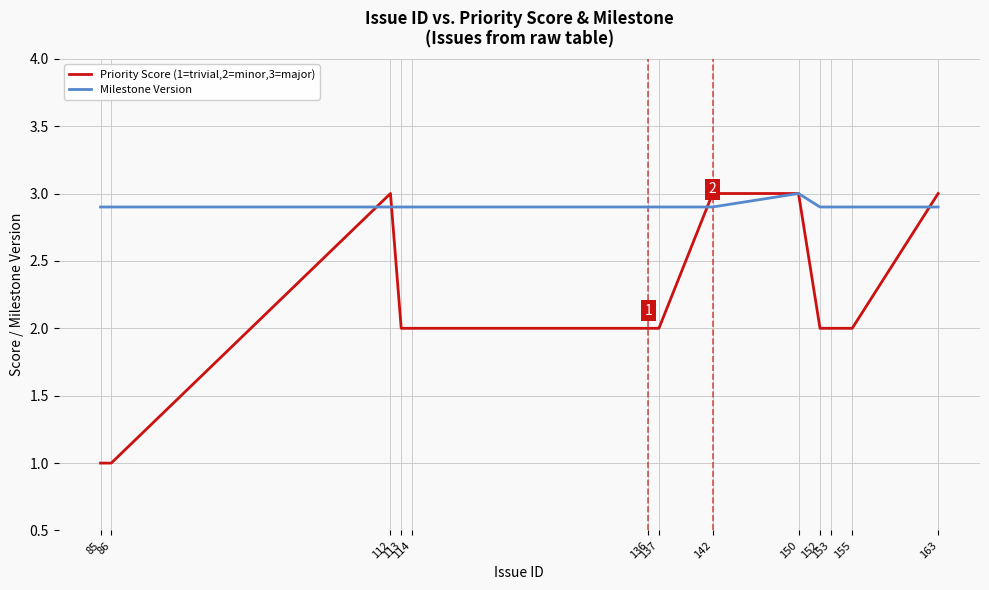

What is the smallest value displayed?

1.0